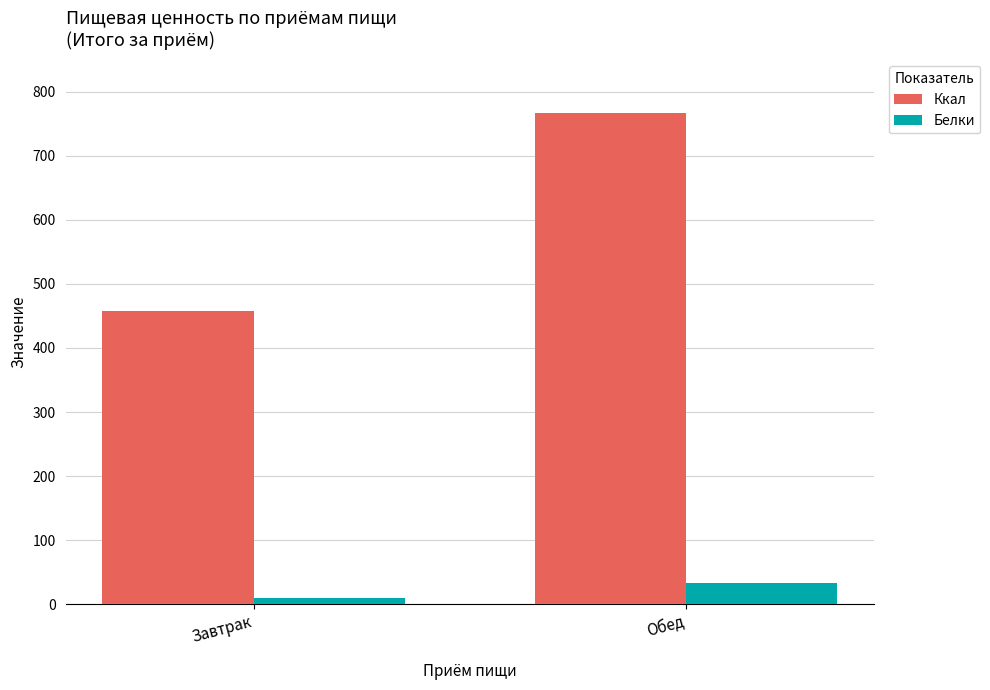

At which label is Белки closest to 21?

Завтрак